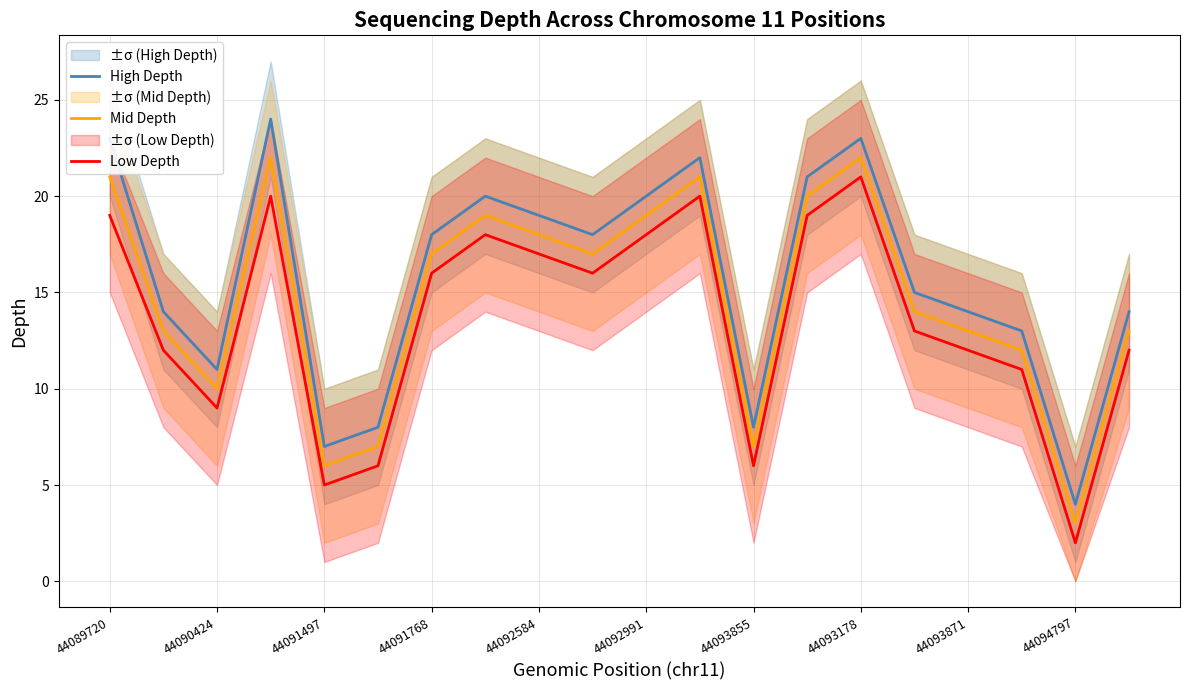

At how many categories does at least one series exceed 12?

15